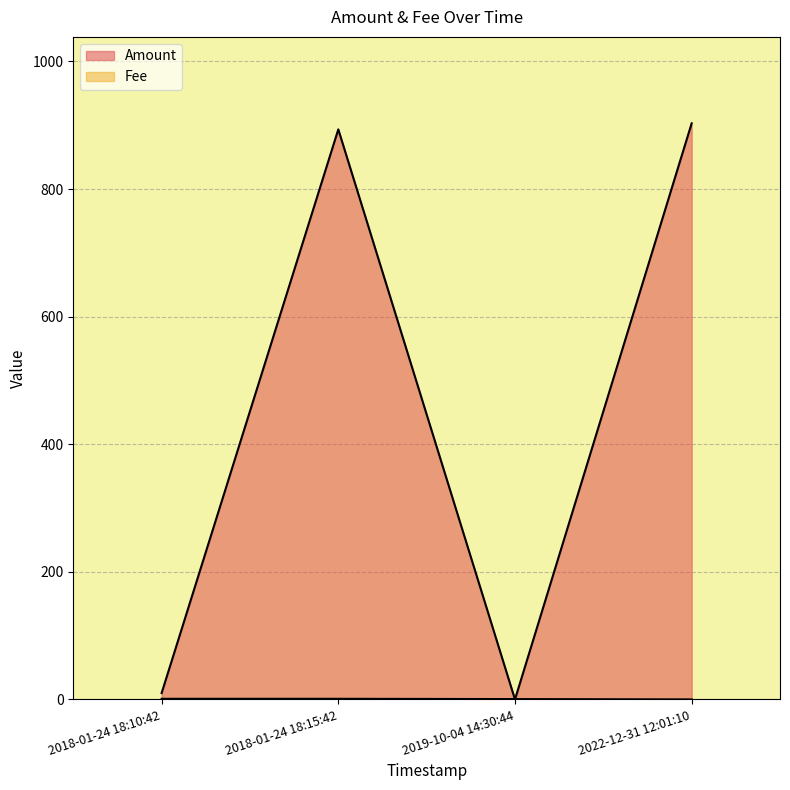

What is the sum of all Amount values?

1806.5